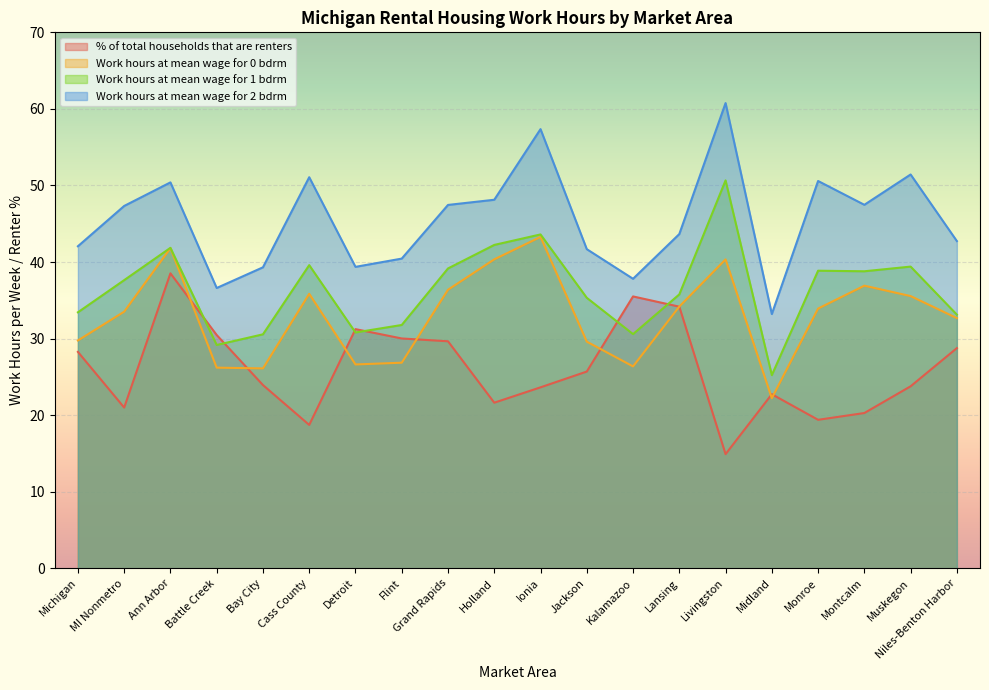

What is the difference between the highest and lowest values at Midland?

11.0